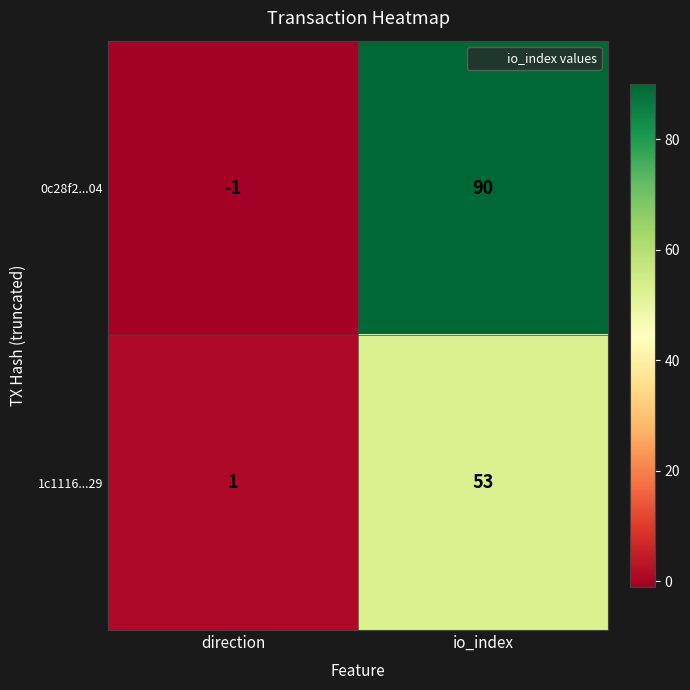

What is the sum of all 1c1116...29 values?

54